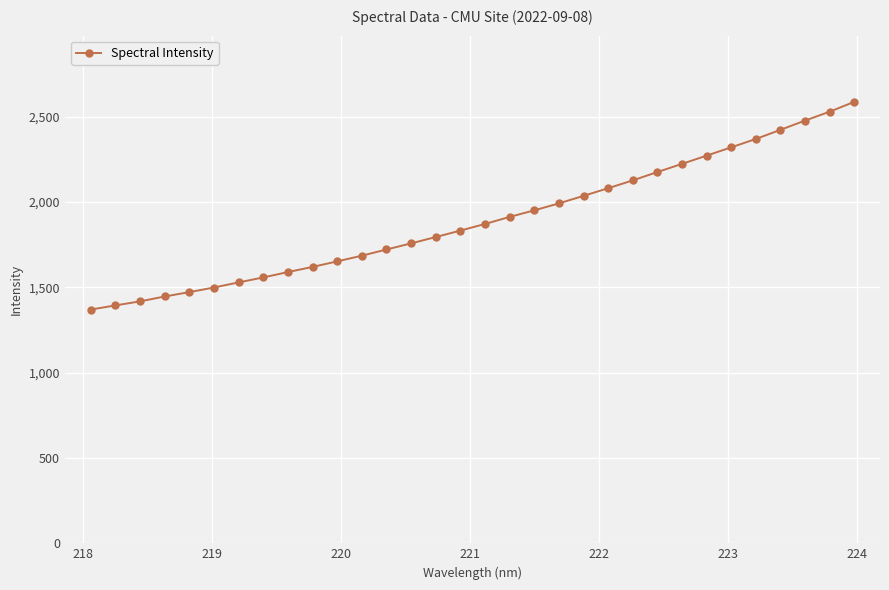

What is the average value?

1896.8